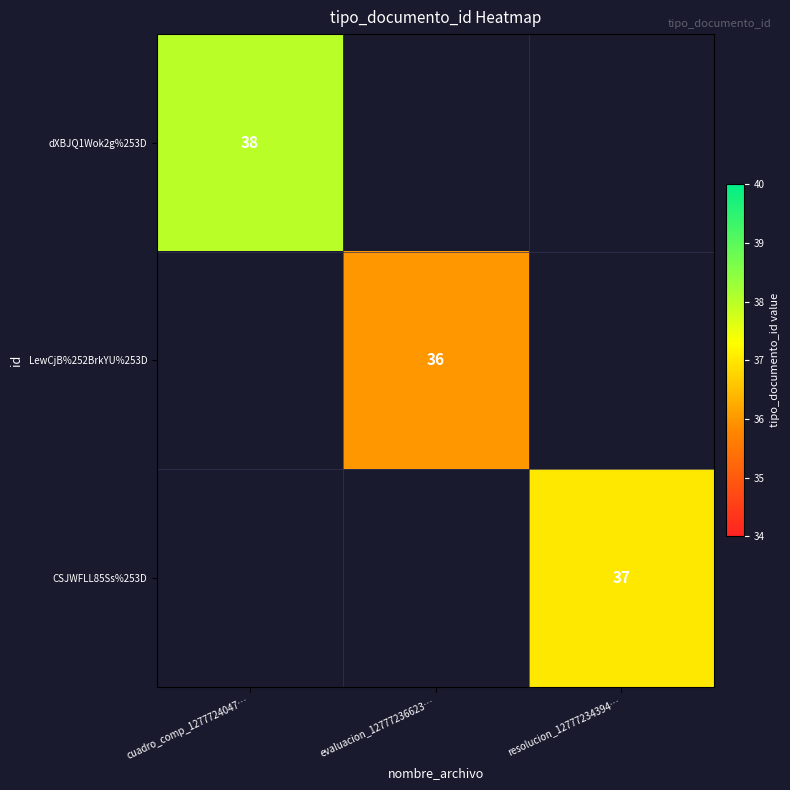

Which label corresponds to the largest value in the chart?

cuadro_comp_1277724047…